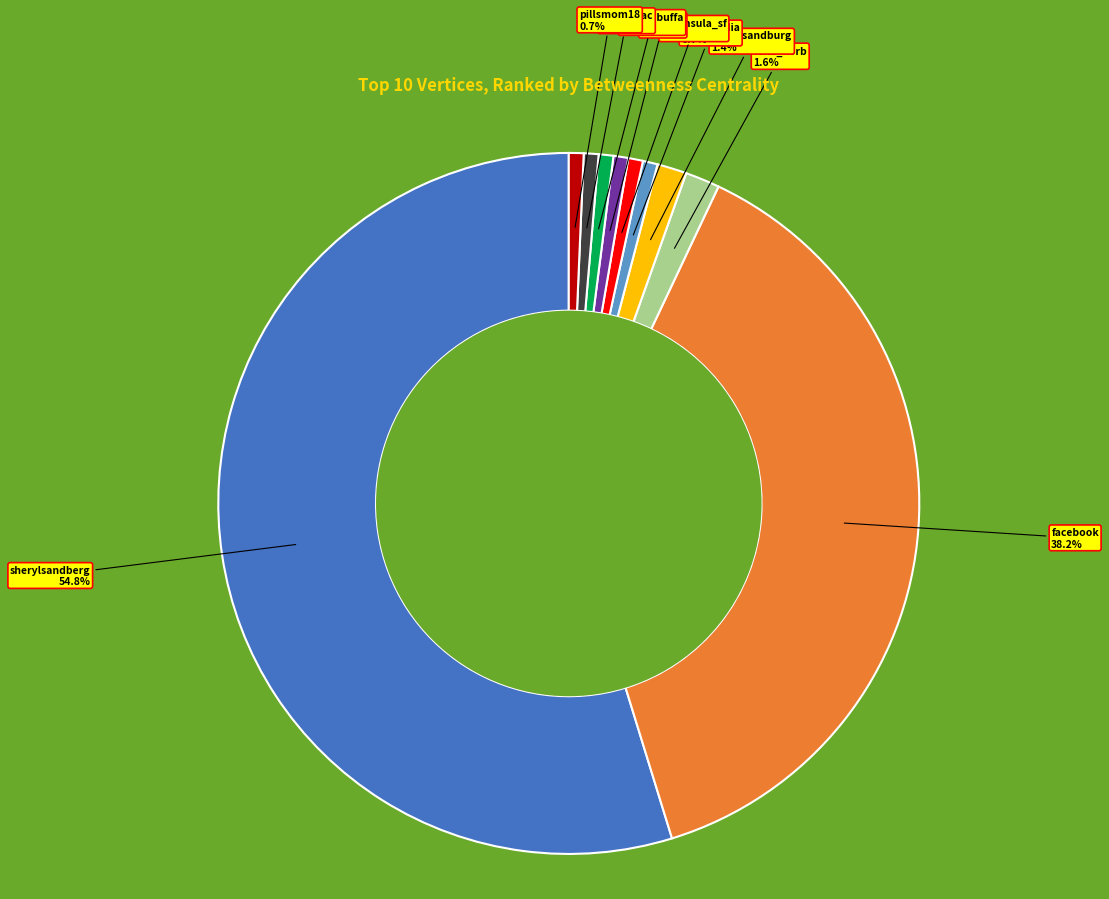

Count the number of slices in the pie.

10